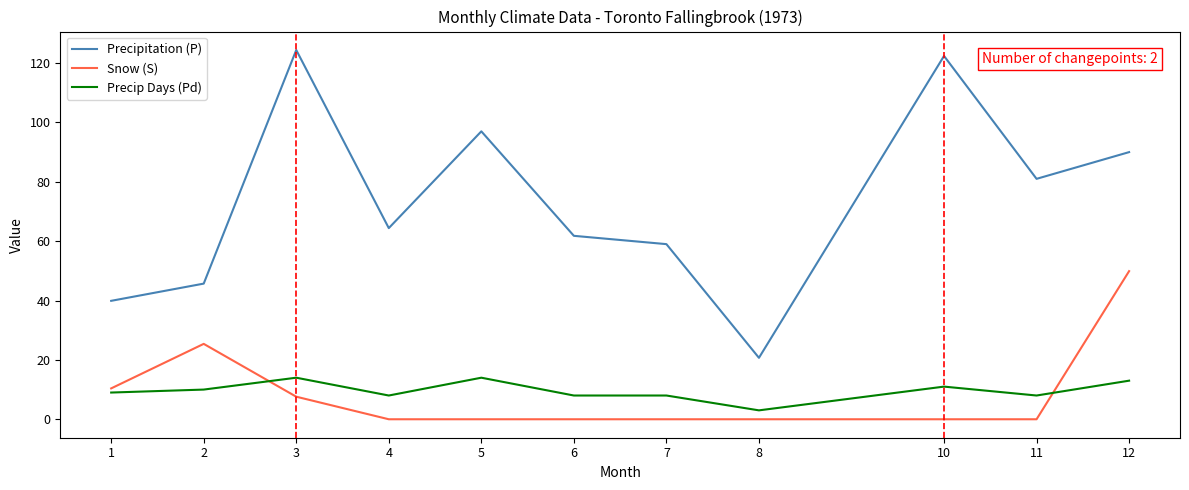

True or false: Precip Days (Pd) and Snow (S) intersect in this chart.

True